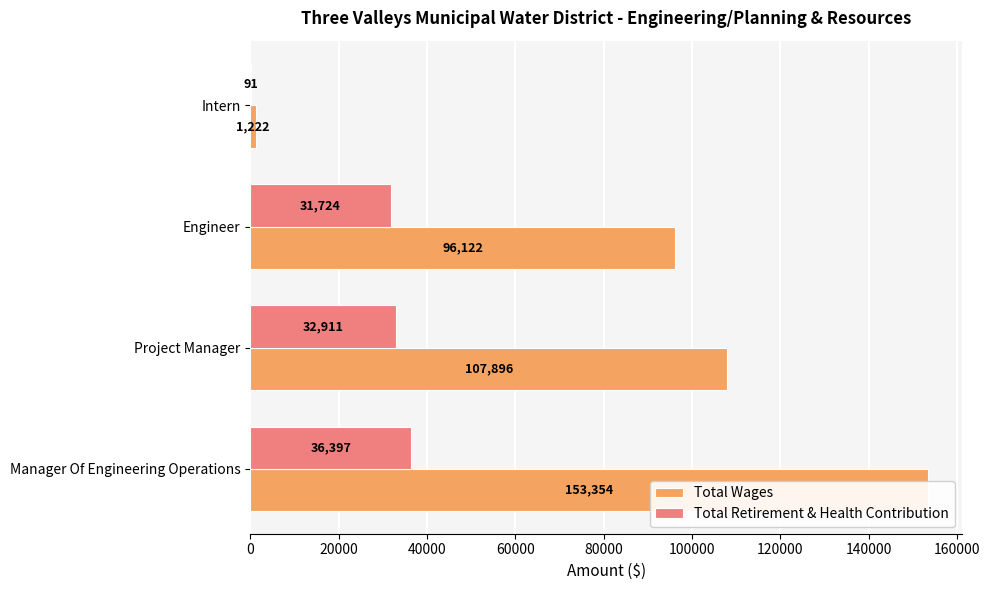

How many values in the Total Retirement & Health Contribution series are below 32911?

2